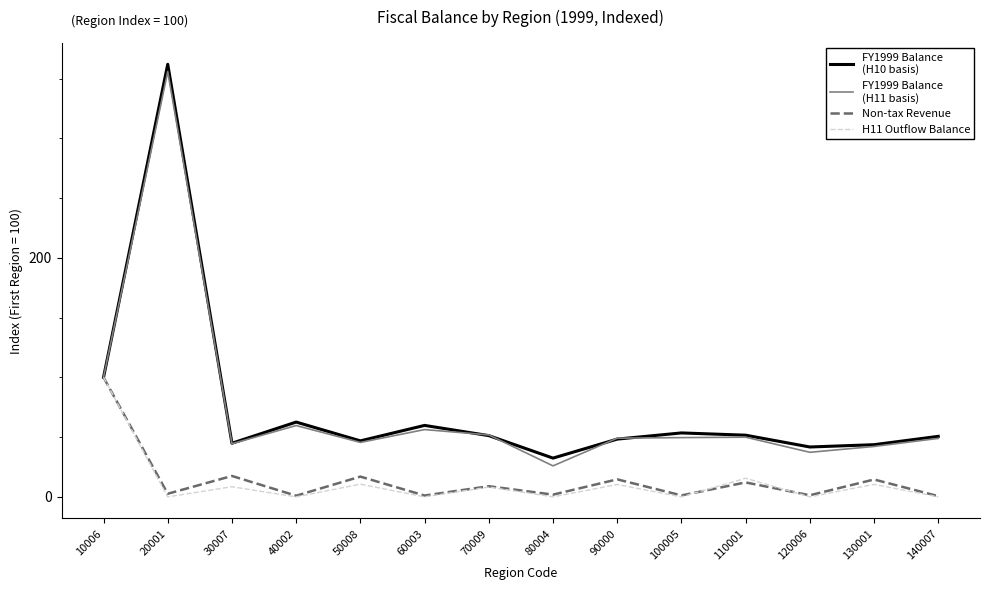

What is the difference between the highest and lowest values at 30007?

36.4